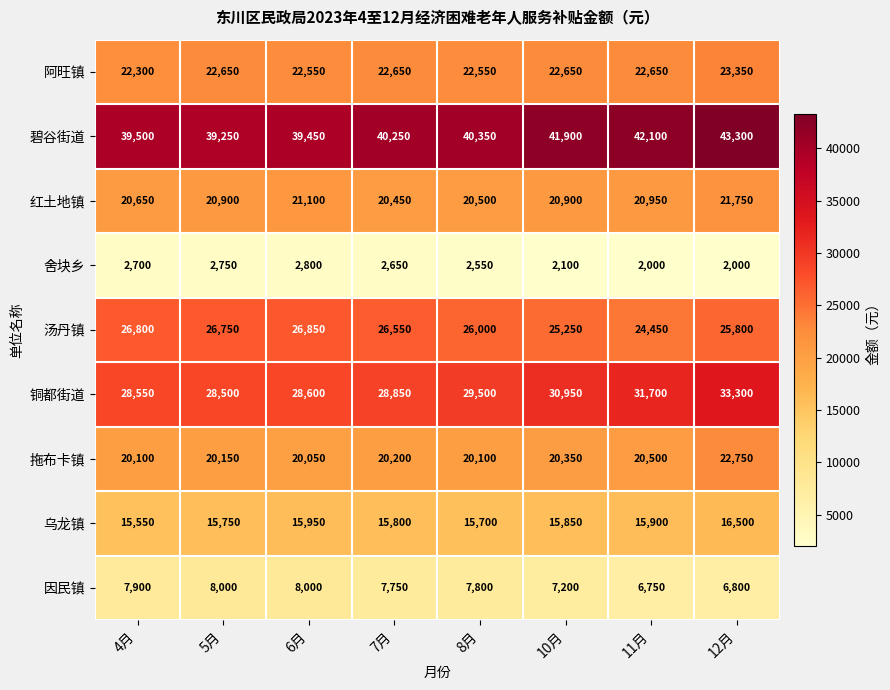

How many data points does each series have?

8